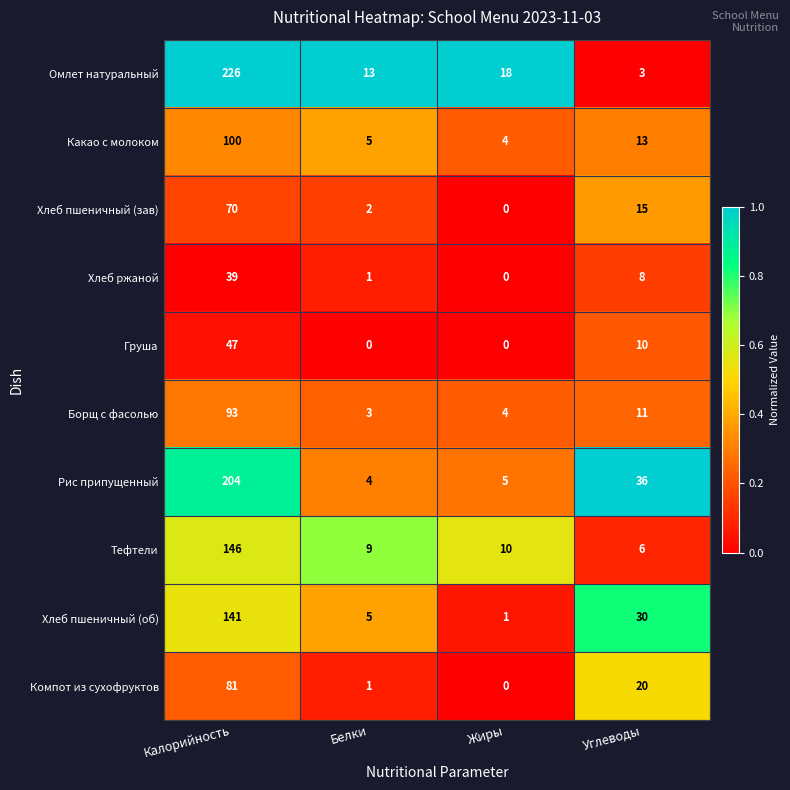

Which label corresponds to the largest value in the chart?

Калорийность